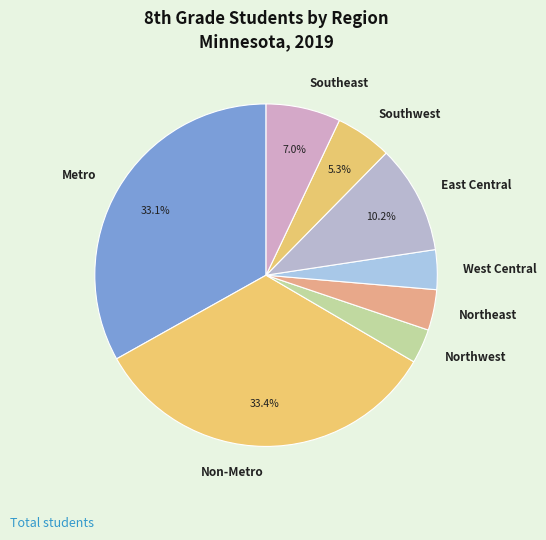

Is Non-Metro the majority of the pie?

No